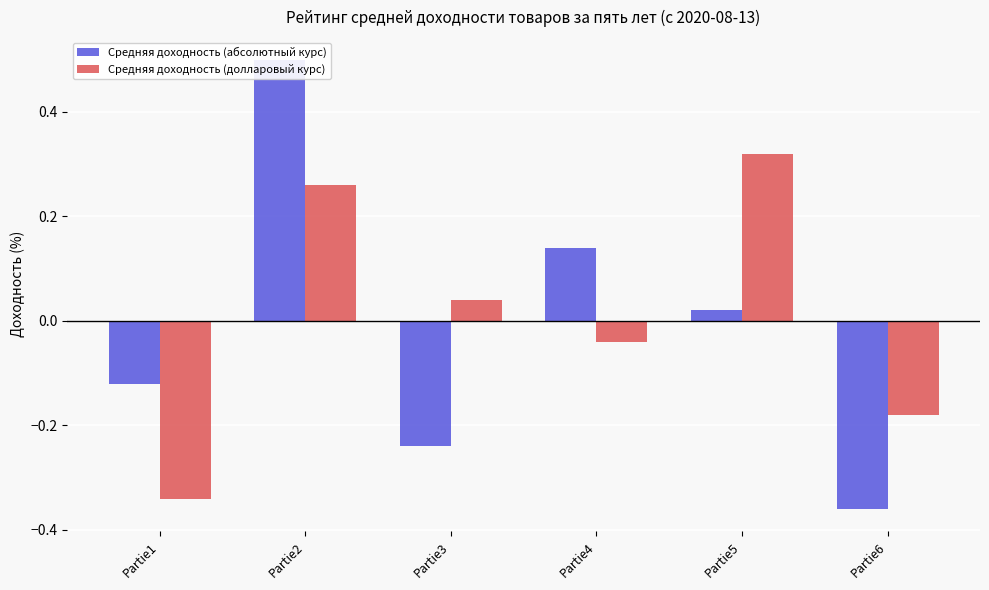

Between Partie1 and Partie2, which series saw the biggest shift?

Средняя доходность (абсолютный курс)